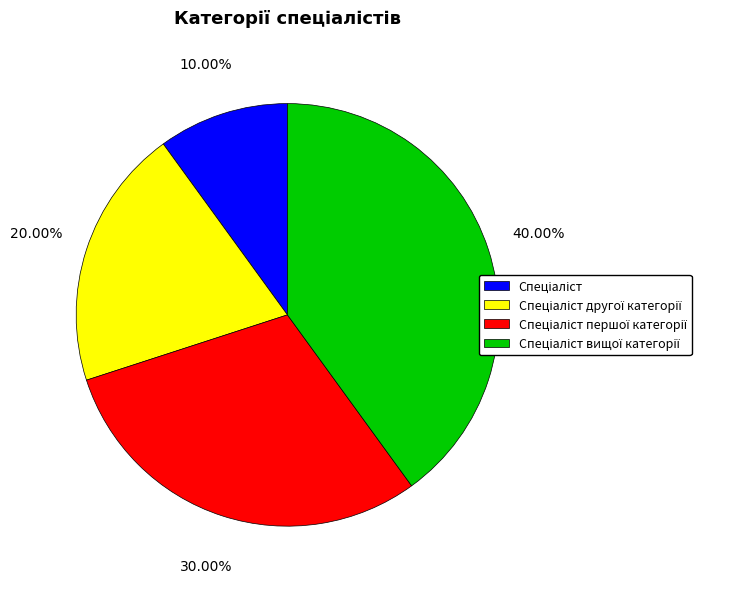

Does any single category account for the majority?

No